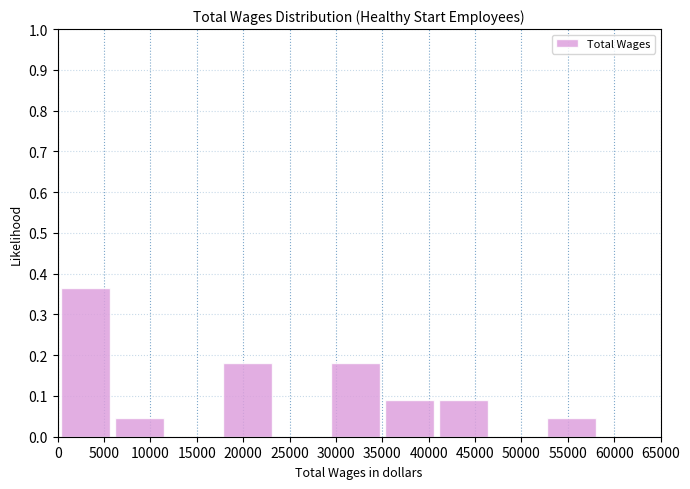

How tall is the bar that spans 52500 to 58500 on the x-axis? Neither the bar edges nor the heights are printed on the chart, so give them approximately, as read against the axes.

0.05